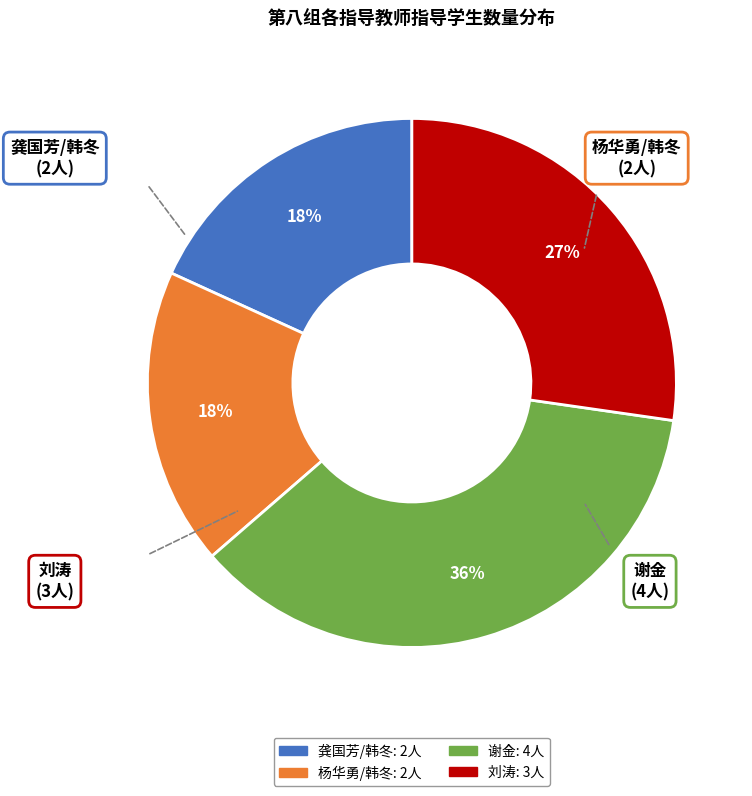

To the nearest percent, what portion does 龚国芳/韩冬 represent?

18%